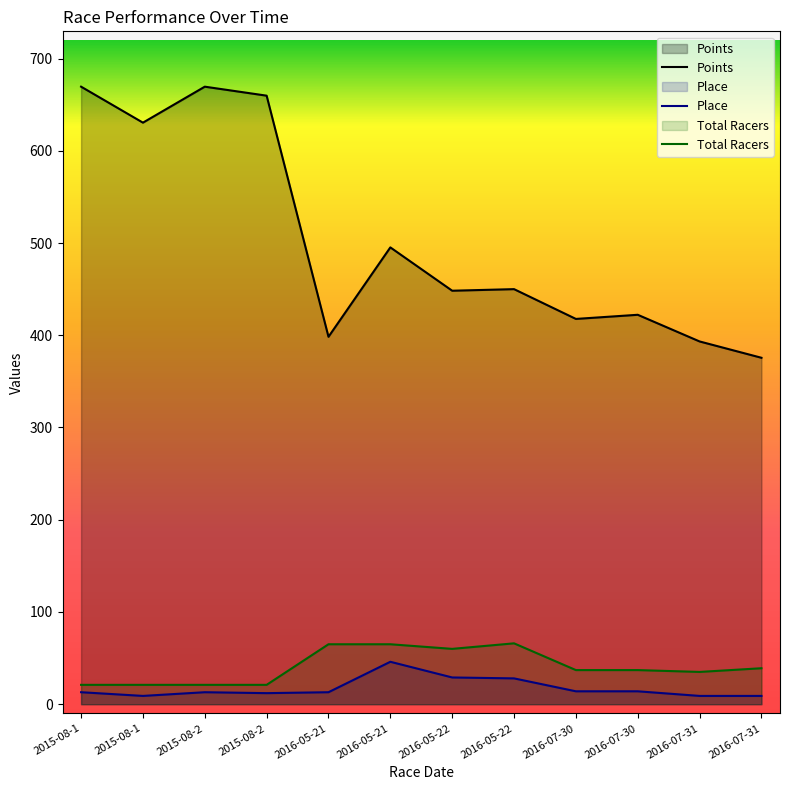

Between 2016-07-30 and 2016-07-30, which is larger?

2016-07-30